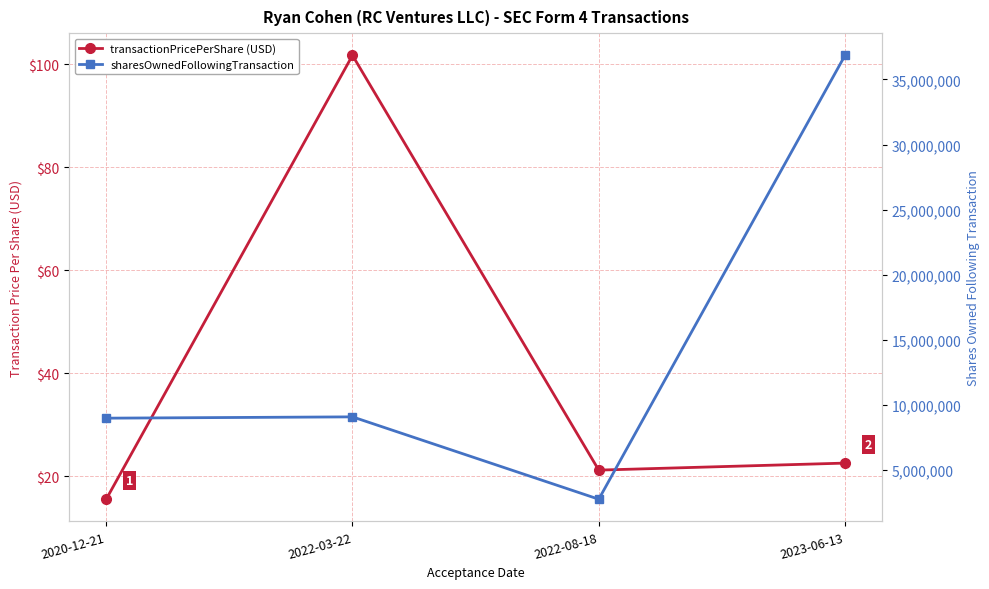

Rank the series by their maximum value, from highest to lowest.

sharesOwnedFollowingTransaction, transactionPricePerShare (USD)